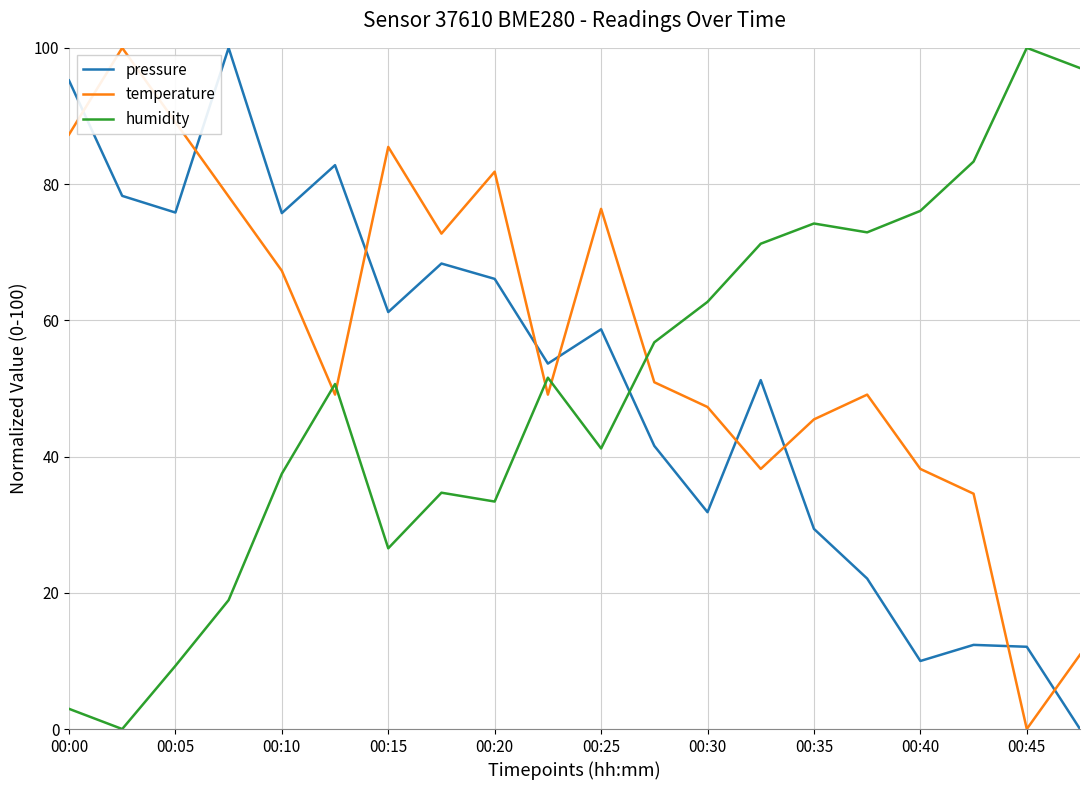

Which series ends up on top after the final intersection of humidity and temperature?

humidity